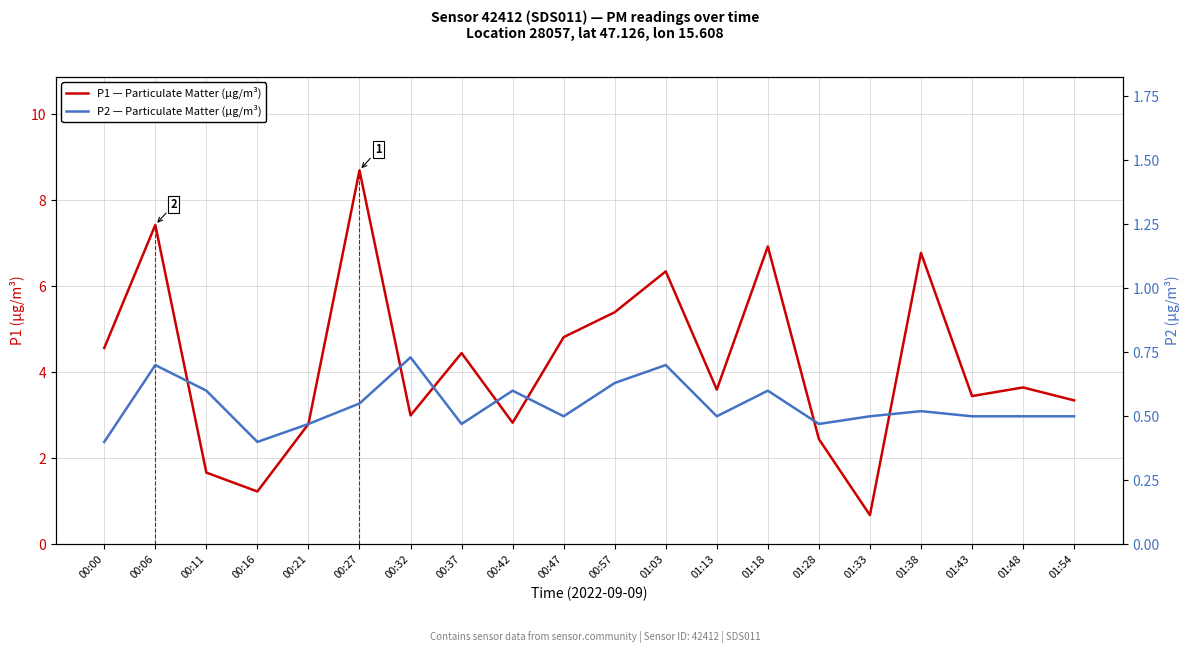

Does the chart display data point markers on the line(s)?

No